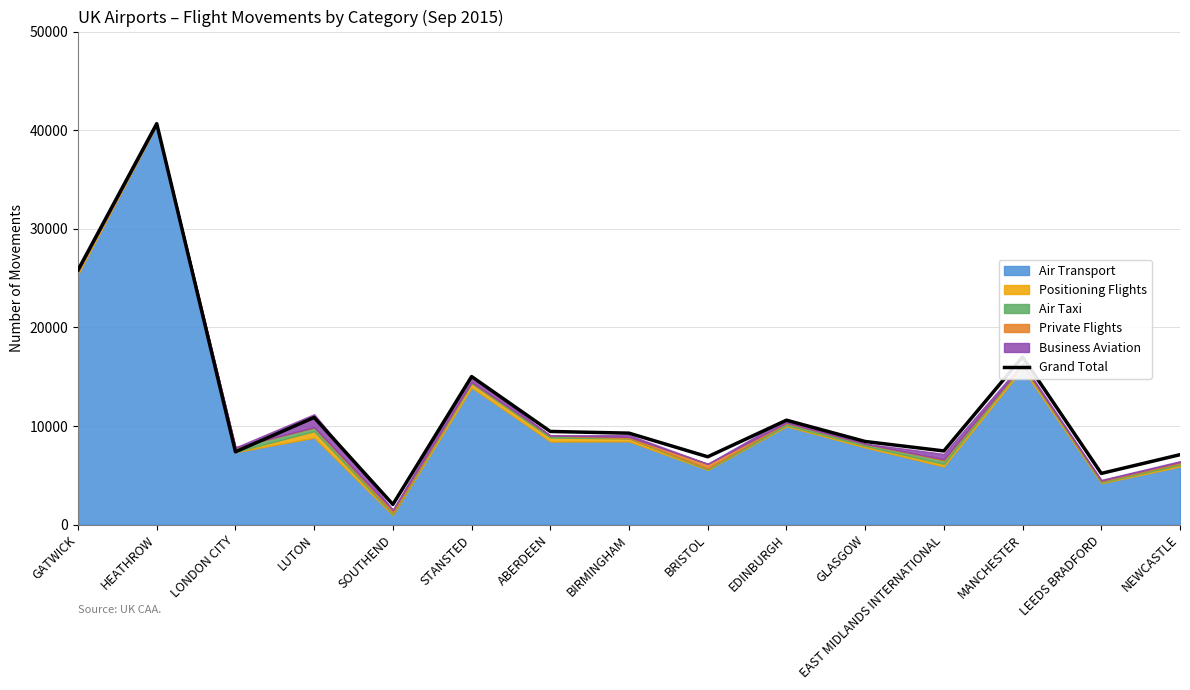

The value at LEEDS BRADFORD is 3107. True or false?

False